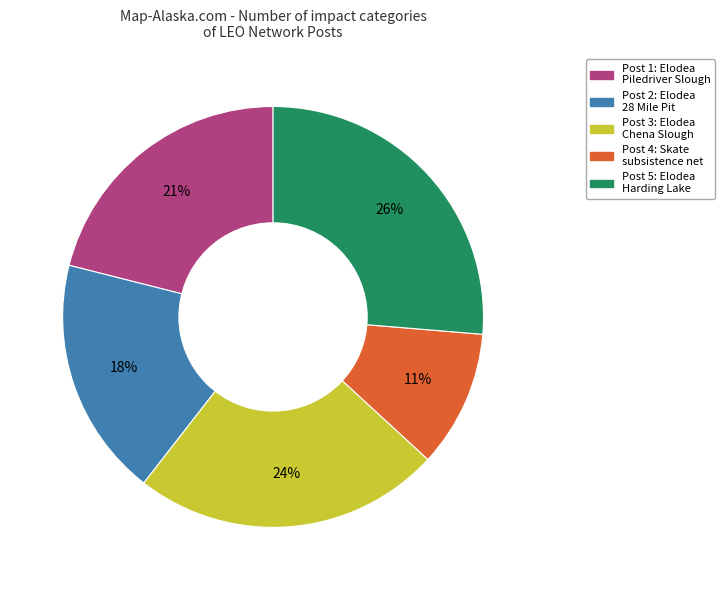

Is there a majority slice in this chart?

No